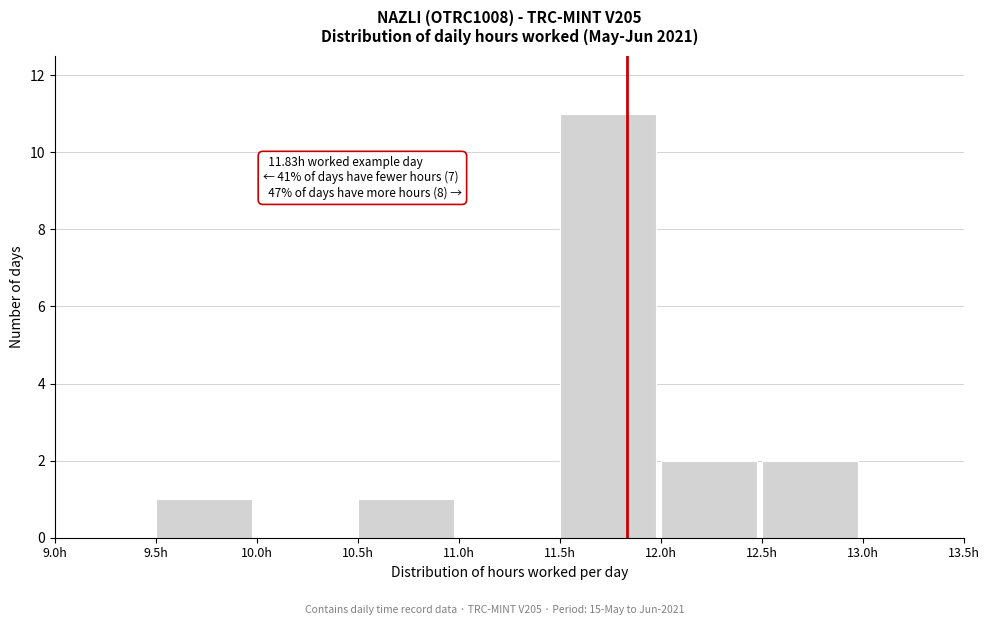

Which range on the x-axis has the tallest bar?

11.5 to 12.0